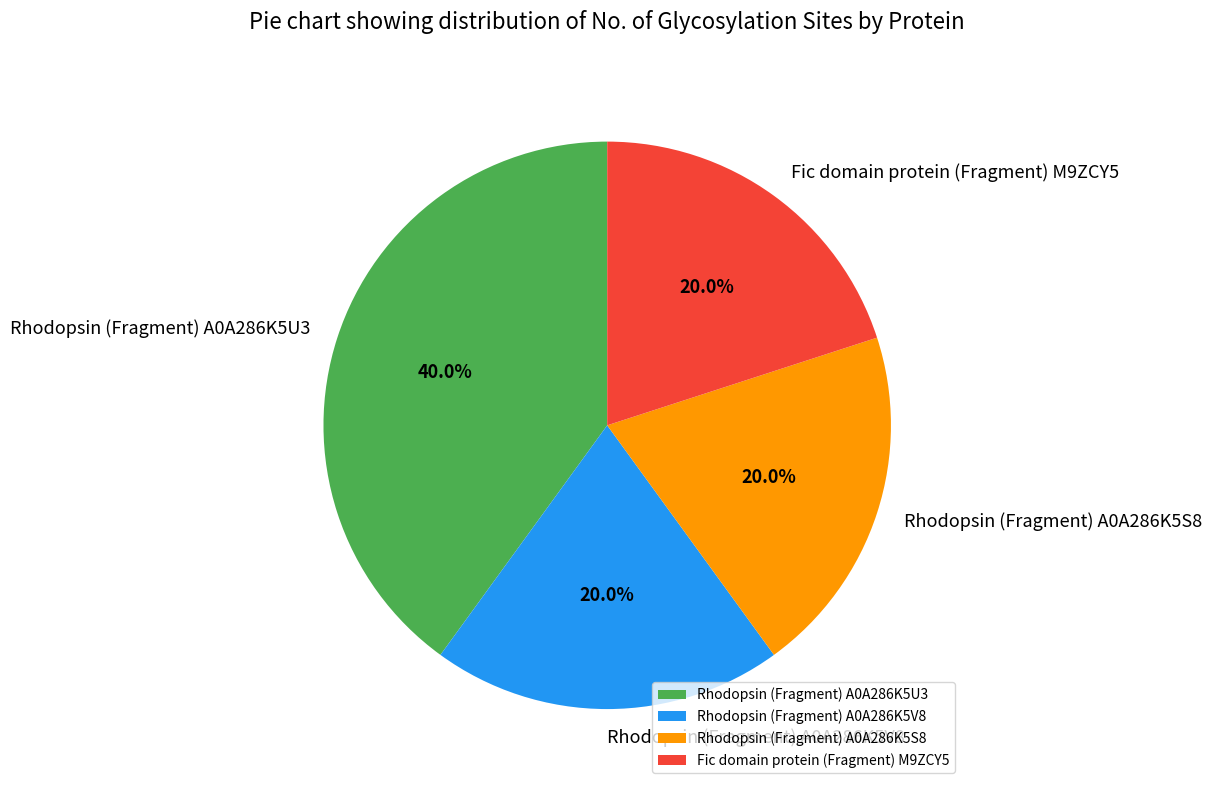

Does Rhodopsin (Fragment) A0A286K5U3 represent more than half of the total?

No